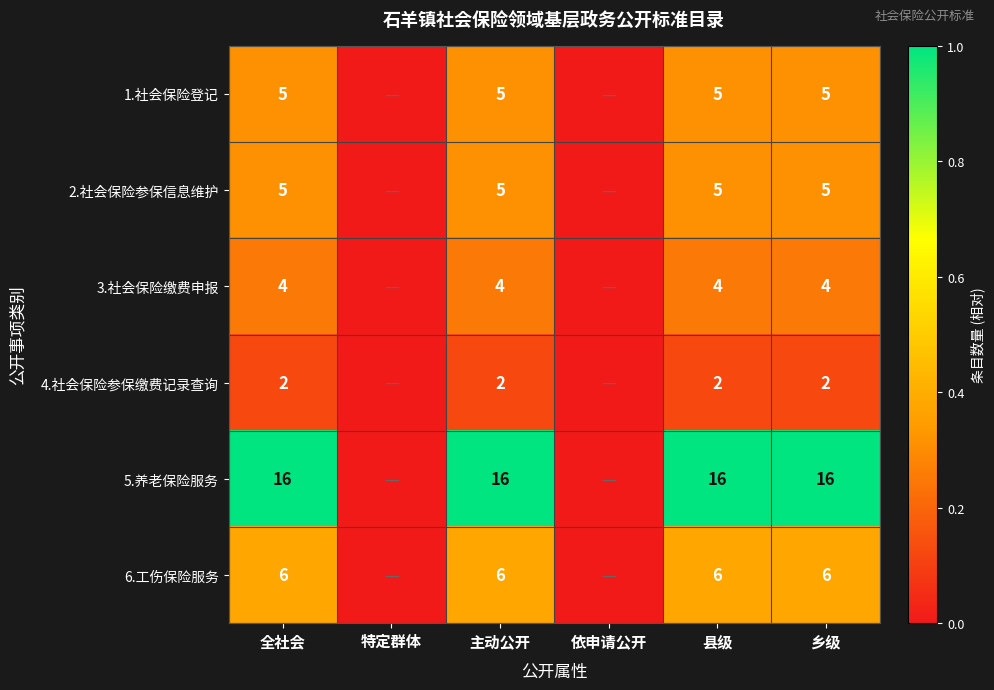

At which category does the chart reach its peak across all series?

全社会